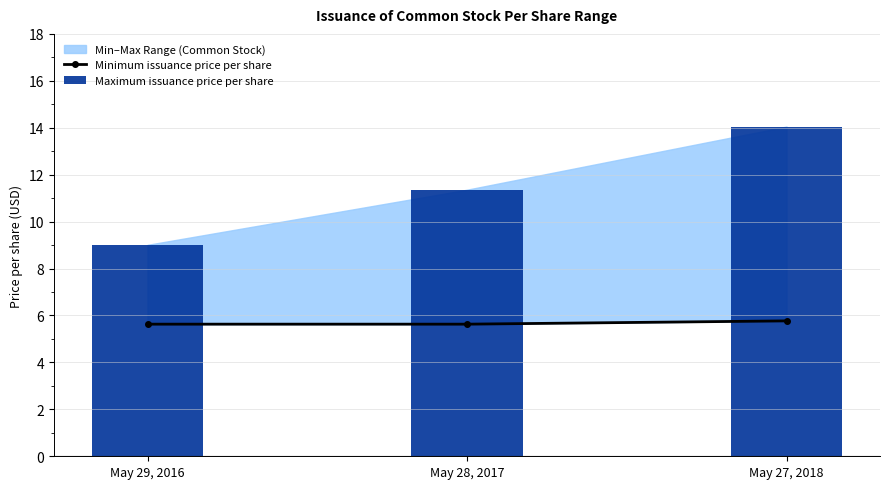

Reading left to right, extract all data points from this chart.

Minimum issuance price per share: May 29, 2016=5.6	May 28, 2017=5.6	May 27, 2018=5.8
Maximum issuance price per share: May 29, 2016=9.0	May 28, 2017=11.4	May 27, 2018=14.1